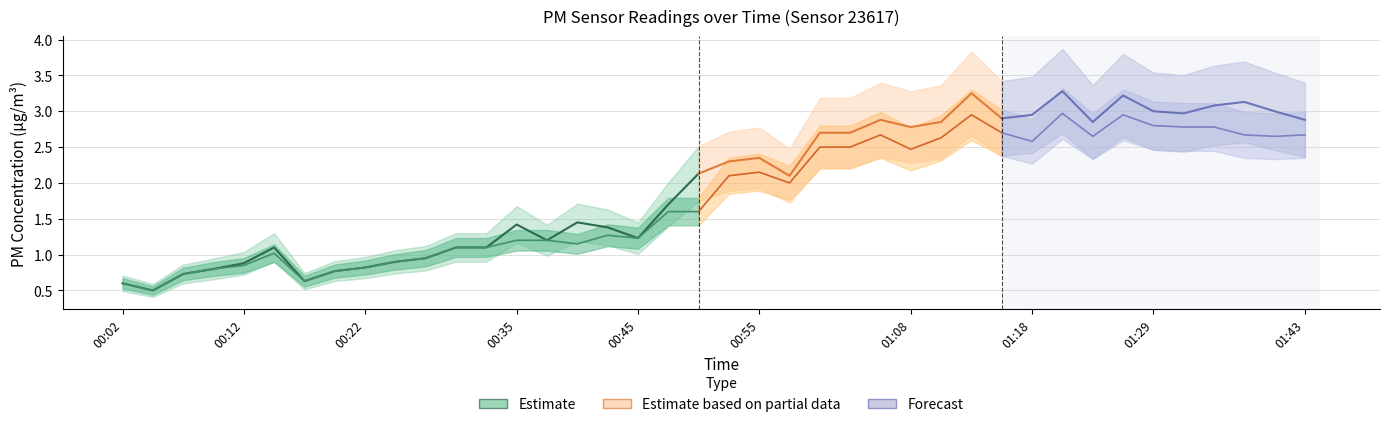

What is the sum of all P1 values?

78.6